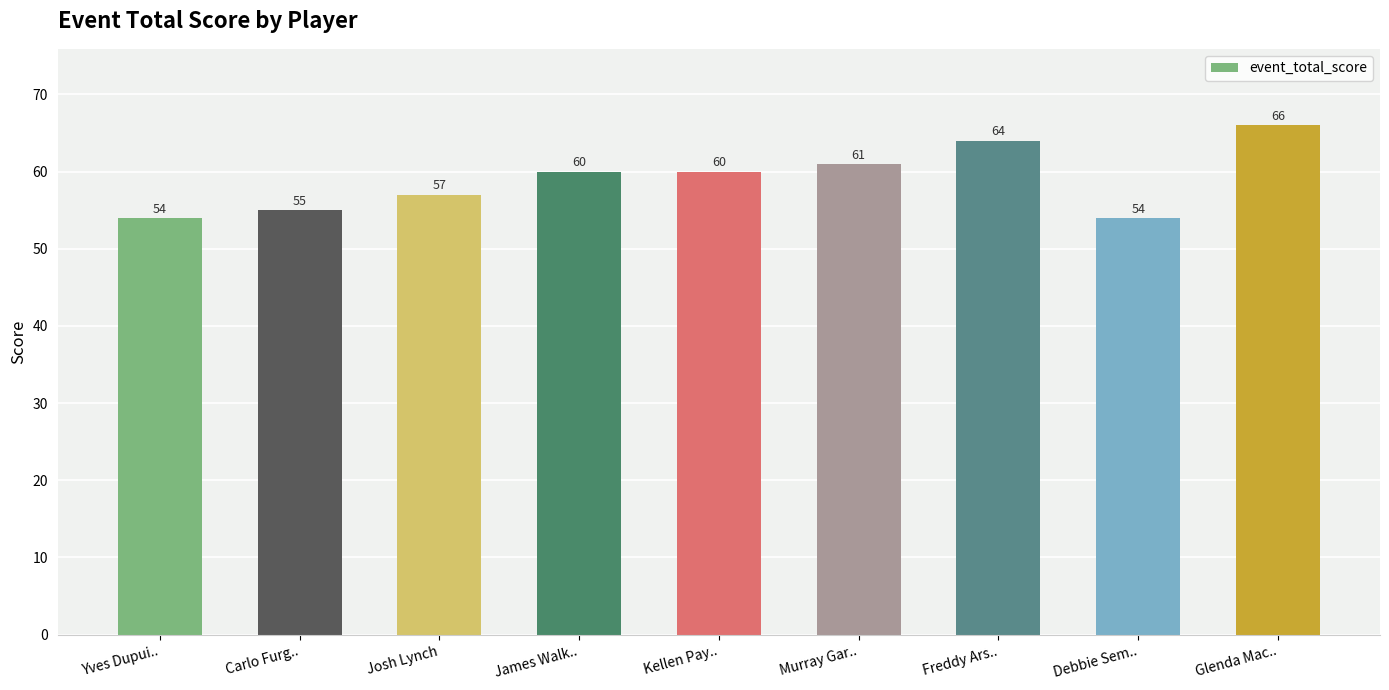

Which has a higher value, Murray Gar.. or Carlo Furg..?

Murray Gar..